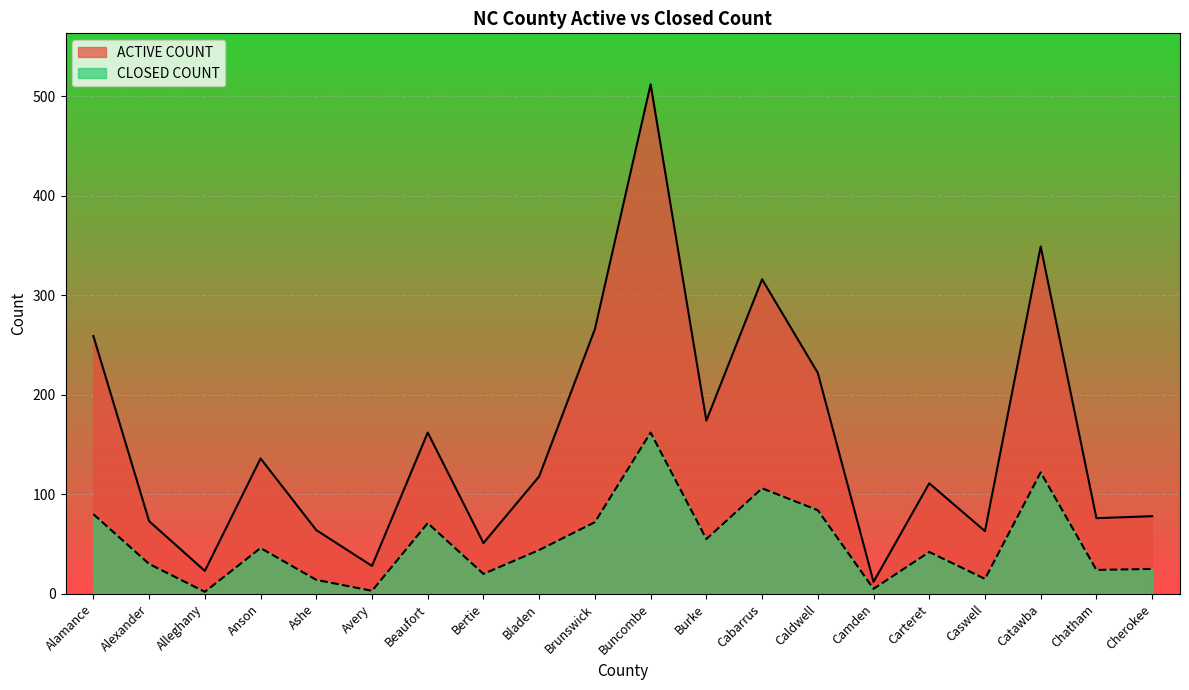

Which category has the highest value in the CLOSED COUNT series?

Buncombe